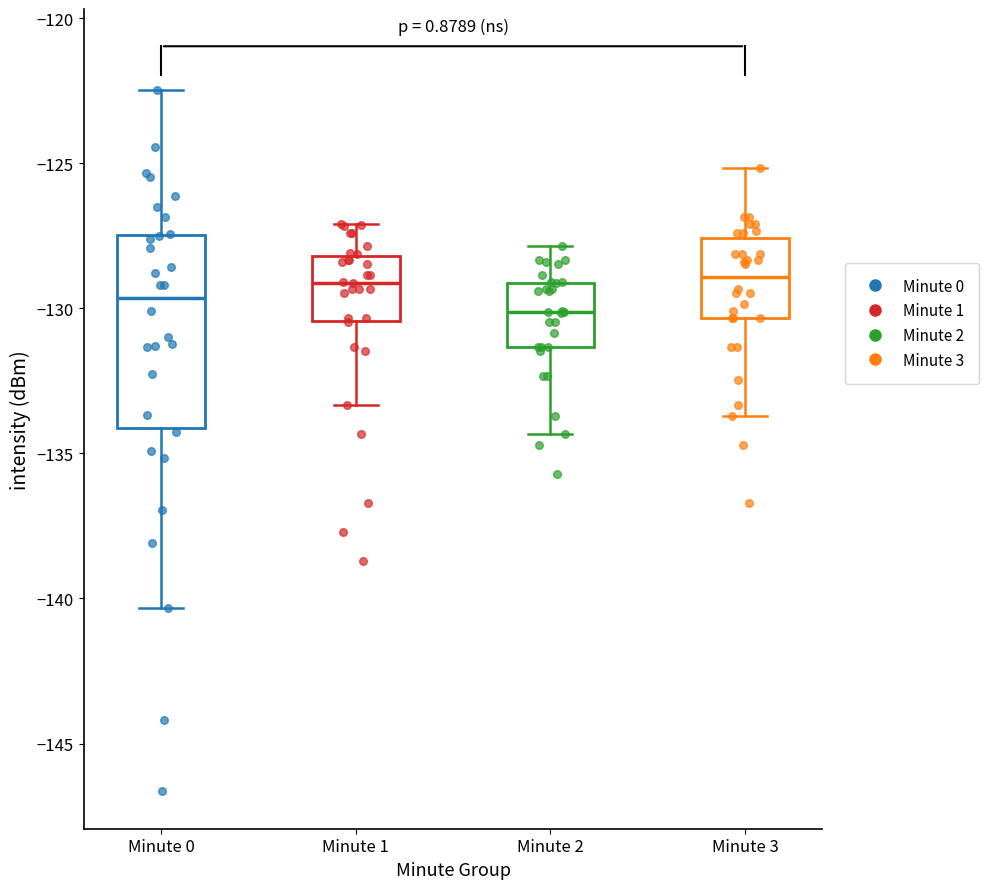

Reading left to right, read every box against the y-axis: the position of its median line, the range the box covers, and the ends of its whiskers. The values are not printed on the chart, so give them approximately, as read against the axis.

Minute 0: median -129.5, box -134.0 to -127.5, whiskers -140.5 to -122.5
Minute 1: median -129.0, box -130.5 to -128.0, whiskers -133.5 to -127.0
Minute 2: median -130.0, box -131.5 to -129.0, whiskers -134.5 to -128.0
Minute 3: median -129.0, box -130.5 to -127.5, whiskers -133.5 to -125.0